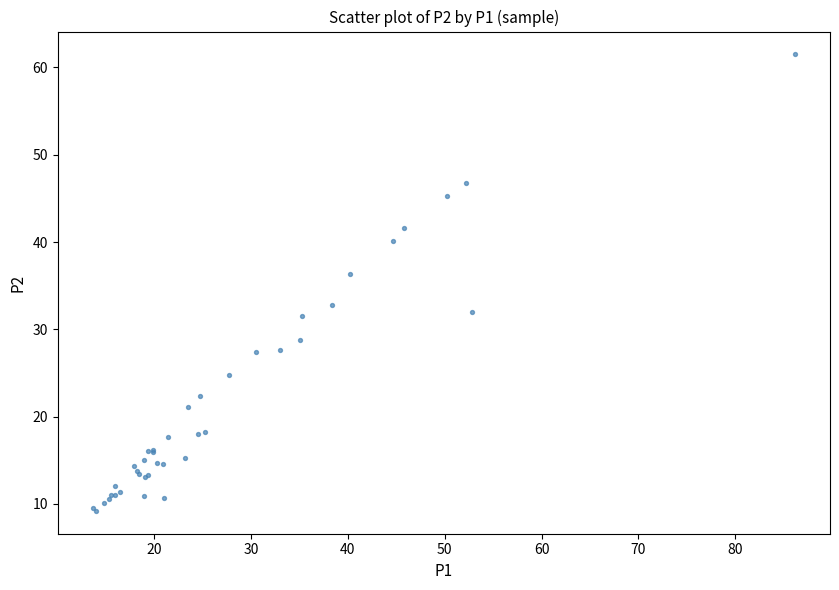

What Y value in the scatter plot is closest to 35?

36.4